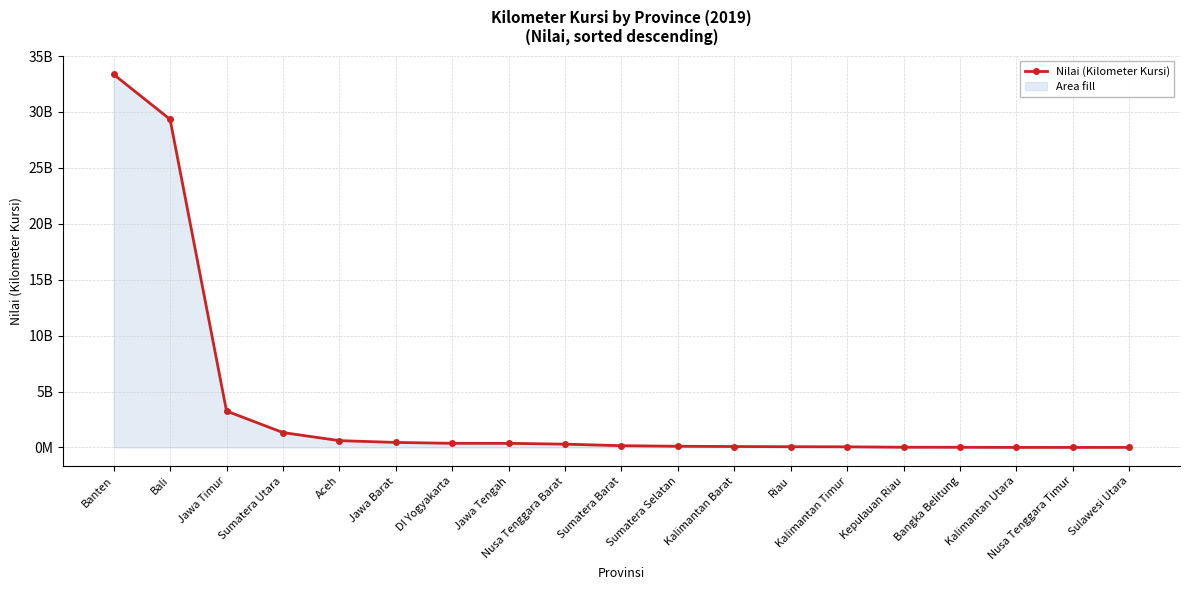

True or false: the data shows 1330165.1 at Sulawesi Utara.

False